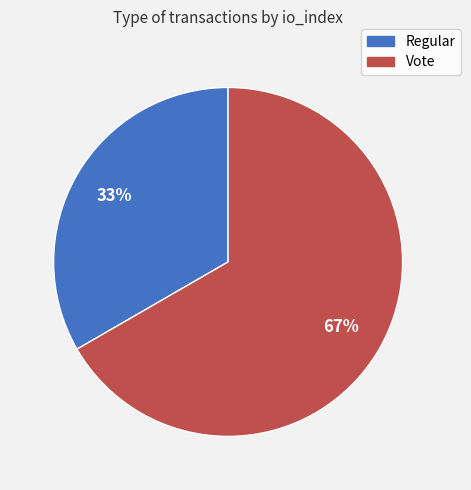

Is the sum of Vote and Regular greater than half?

Yes